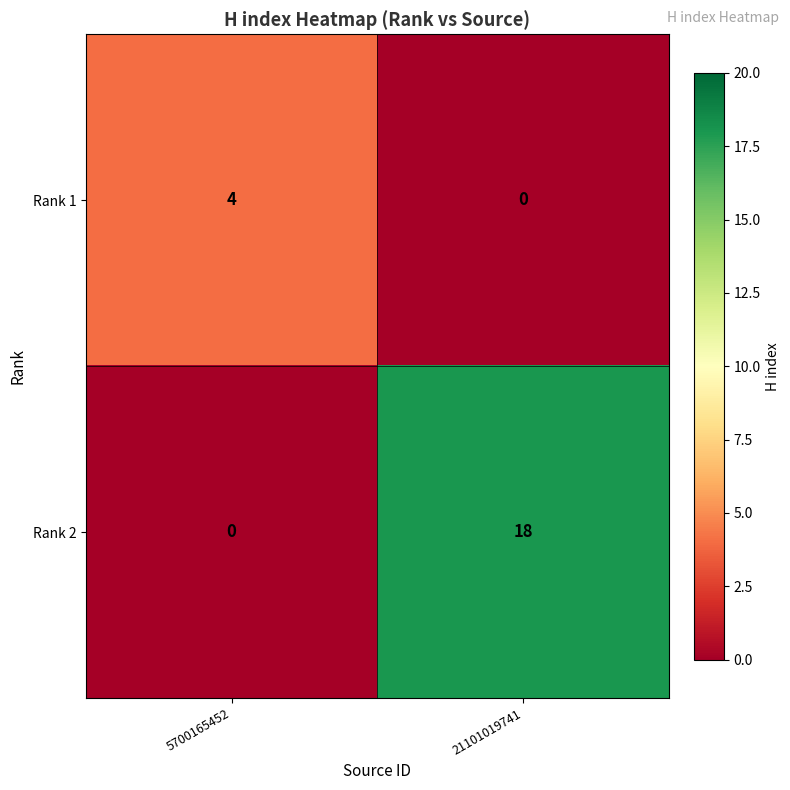

True or false: Rank 1 has a value of 3 at 5700165452.

False